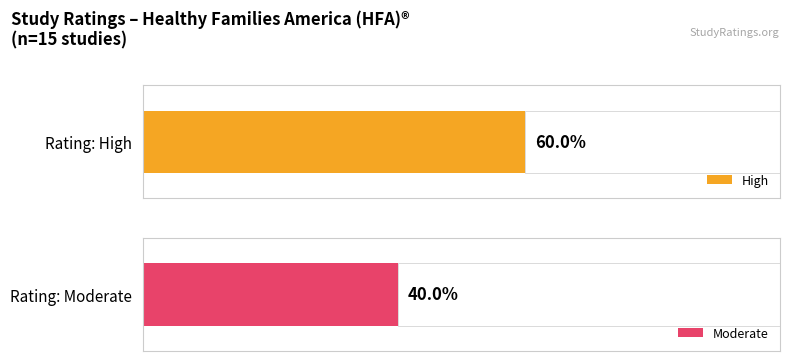

Rank the series by their average value, from highest to lowest.

High, Moderate